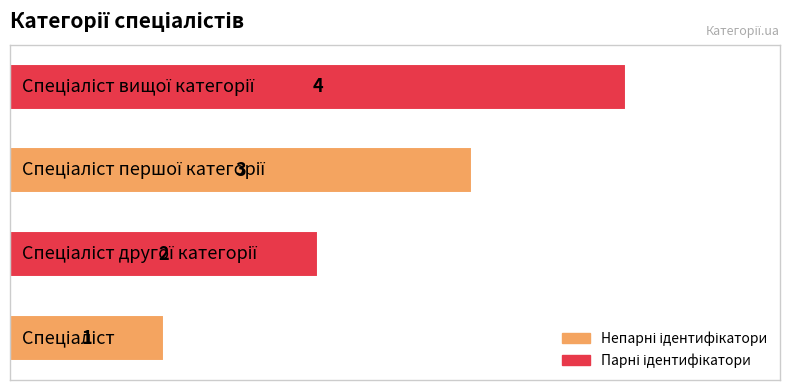

What is the difference between the maximum and minimum values?

3